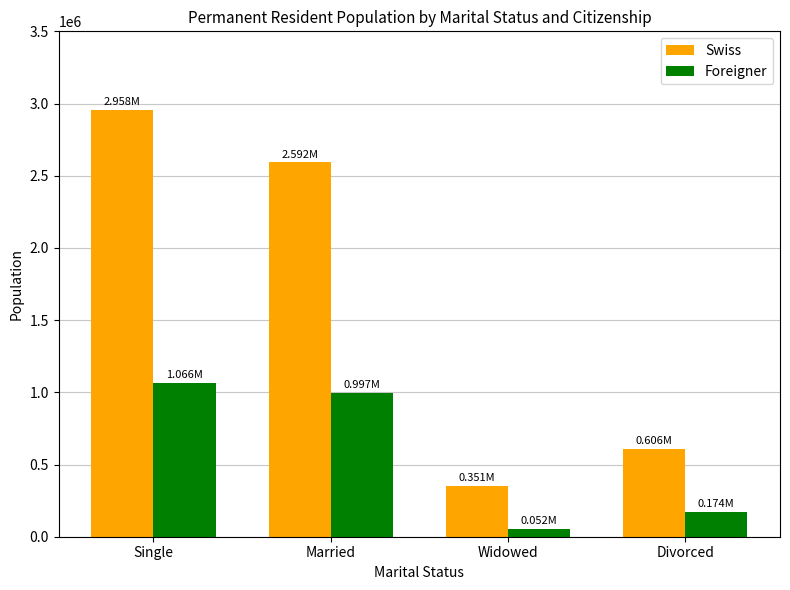

Reading left to right, transcribe all the data shown in this chart.

Swiss: 2957705	2592371	350720	606437
Foreigner: 1066346	996924	52078	173920